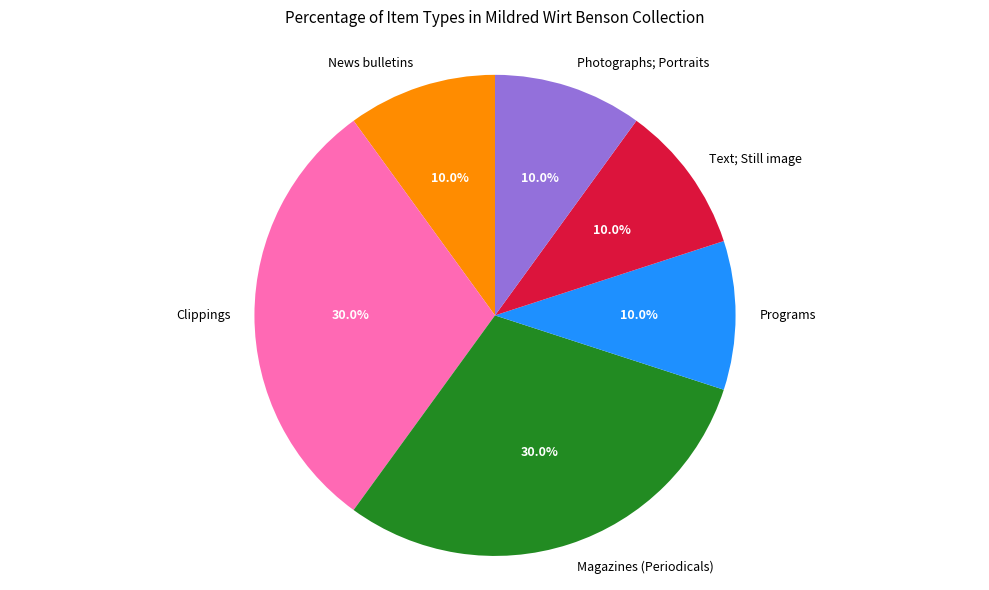

True or false: Text; Still image accounts for 22% of the total.

False